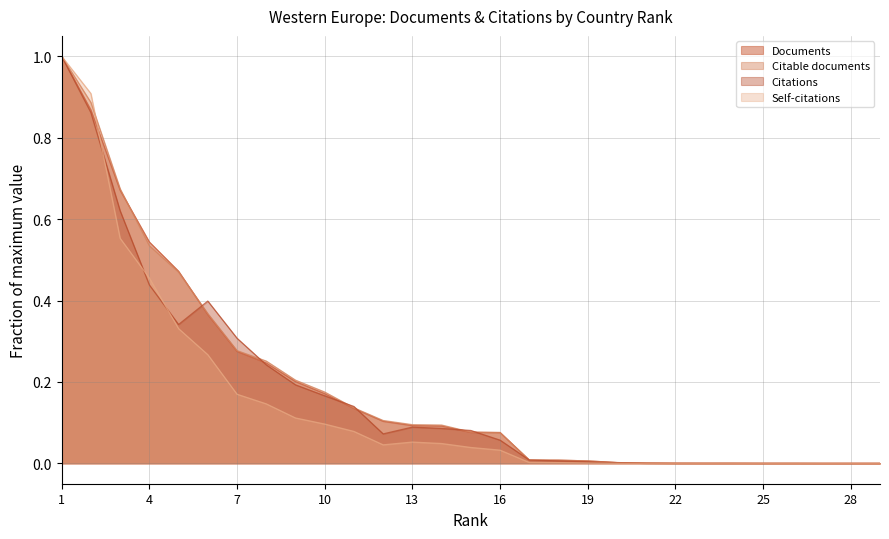

Which series has the largest total across all categories?

Citable documents